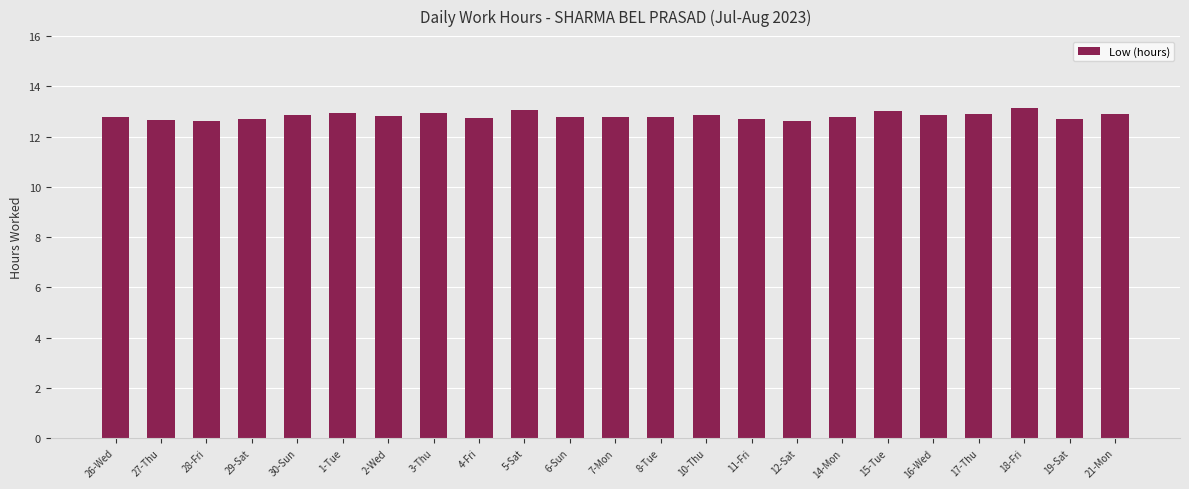

What is the value of the 11th bar from the left?

12.8